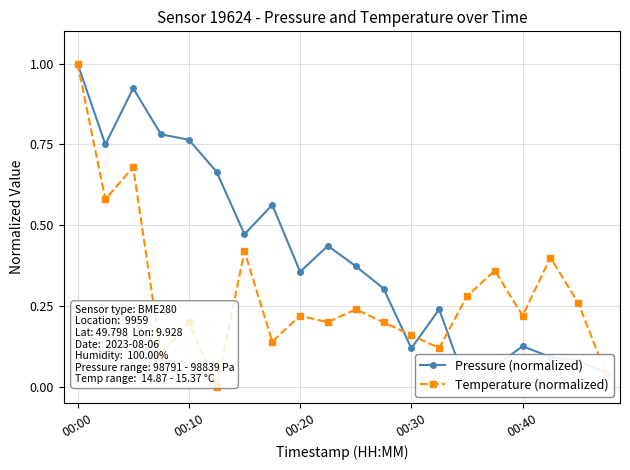

True or false: Temperature (normalized) has a value of 0.3 at 00:40.

False